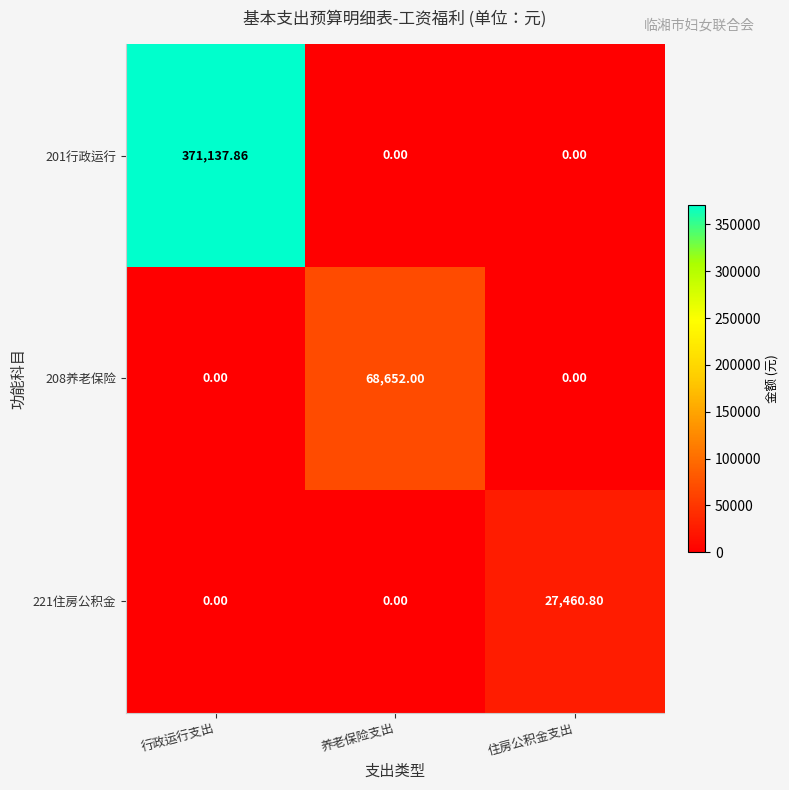

At how many categories does at least one series exceed 192067?

1